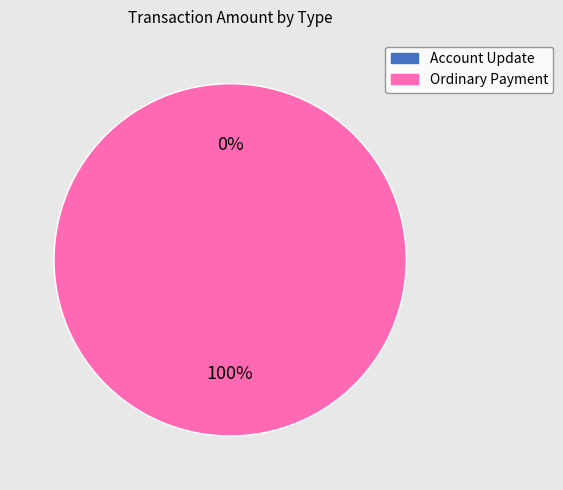

Which category has the smallest portion of the pie?

Account Update (242723)